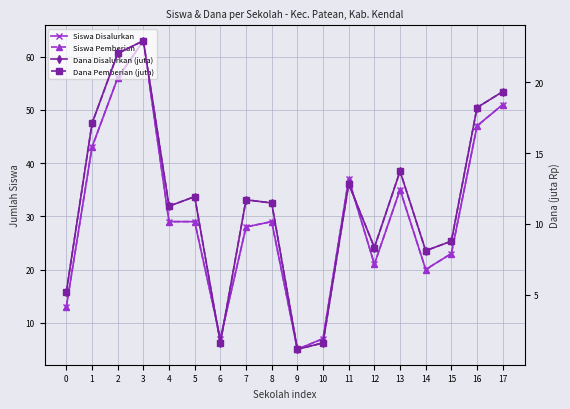

Read the Dana Disalurkan (juta) value at 5.

11.9